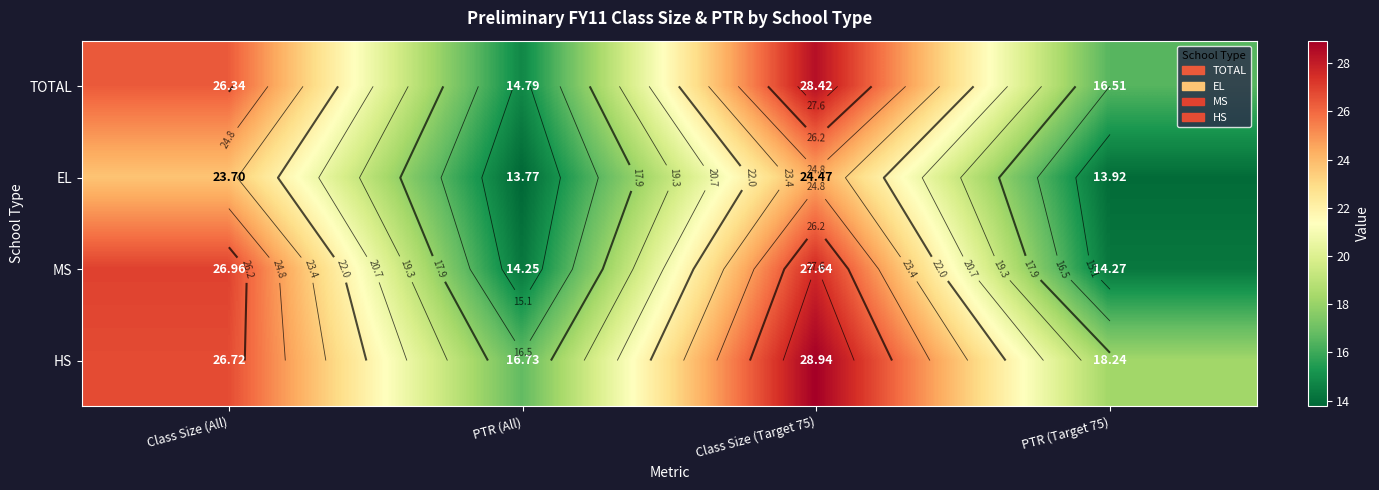

How many categories are shown in the chart?

4